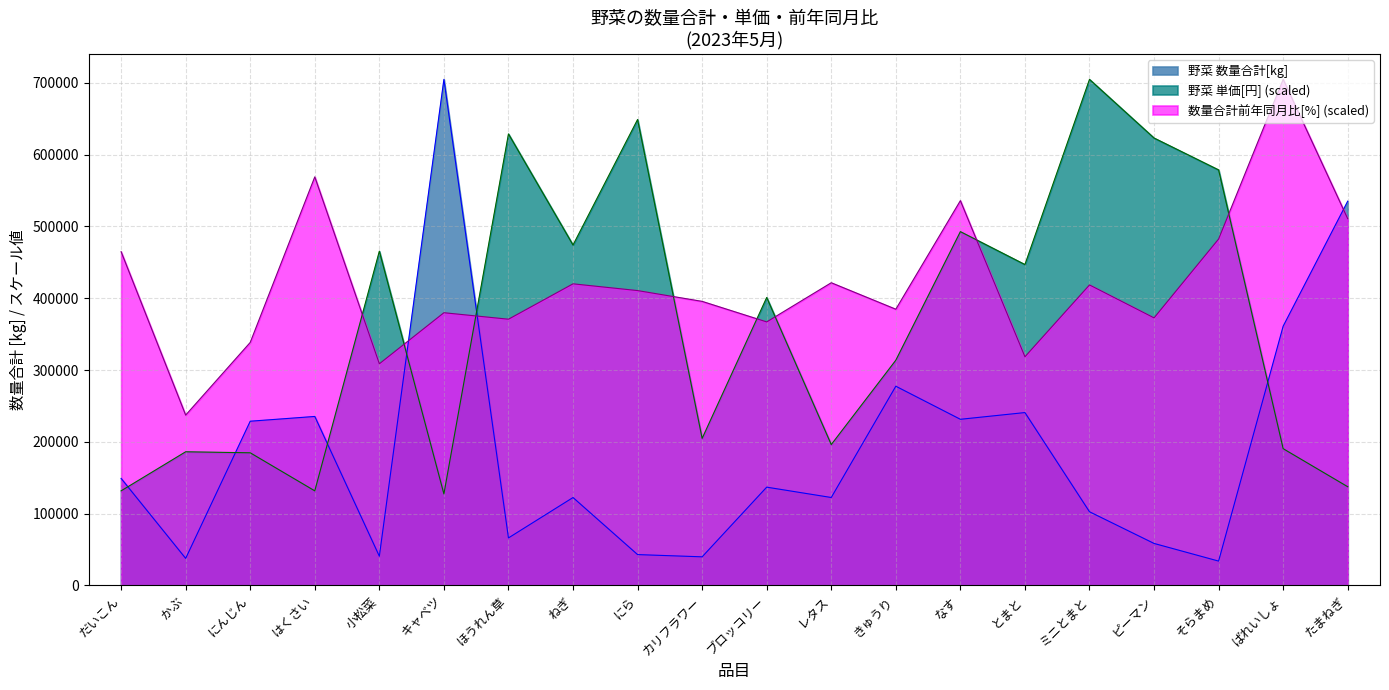

Where is 野菜 単価[円] nearest to the value 416079?

ブロッコリー